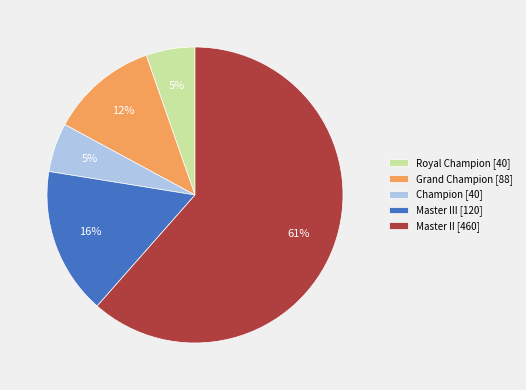

Which slice is the largest?

Master II [460]